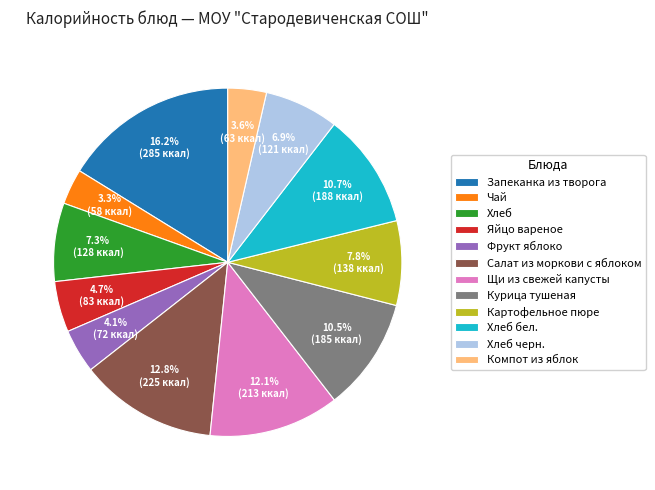

What percentage is the Картофельное пюре slice, to the nearest percent?

8%